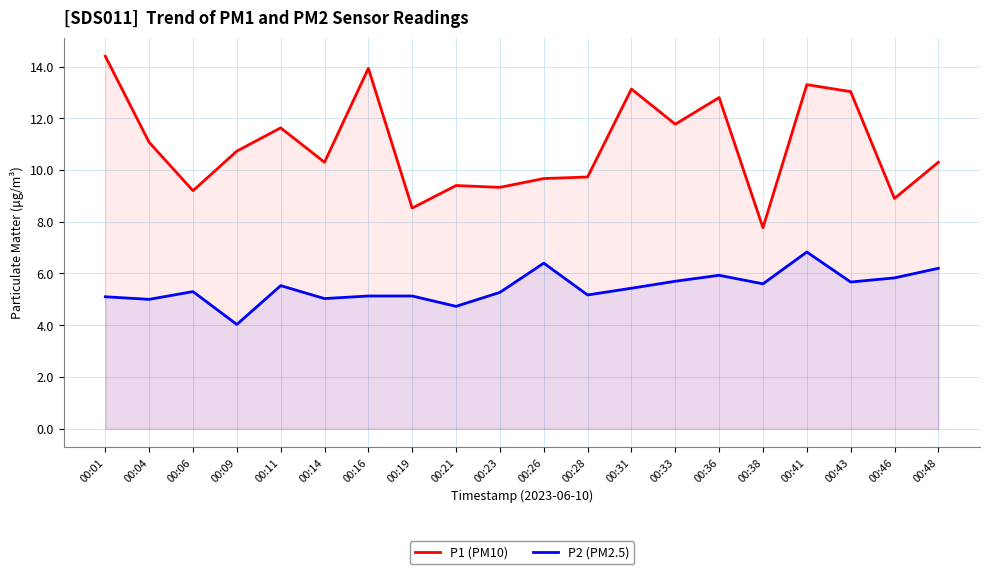

Which category has the lowest value across all series?

00:09